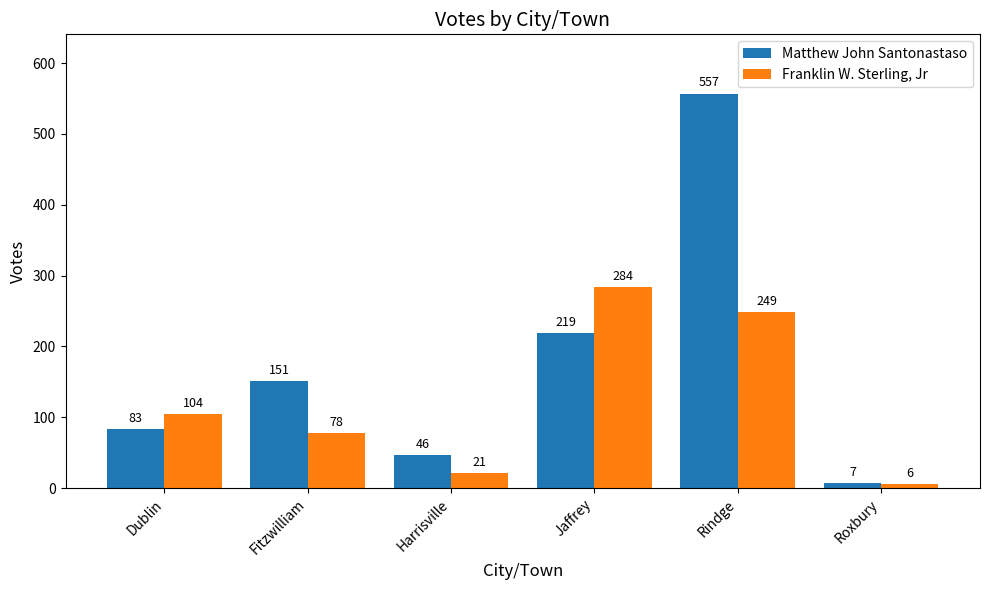

What is the label of the 3rd bar from the left?

Harrisville